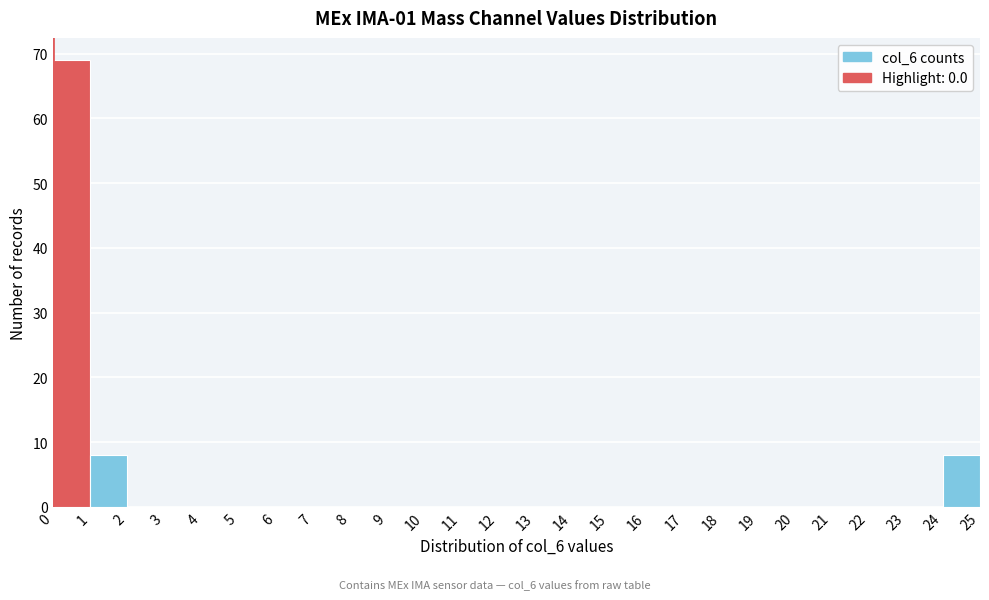

Reading left to right, transcribe this chart: for each bar, give the range it covers on the x-axis and its height. The values are not printed on the chart, so give them approximately, as read against the axis.

0 to 1: 69
1 to 2: 8
2 to 3: 0
3 to 4: 0
4 to 5: 0
5 to 6: 0
6 to 7: 0
7 to 8: 0
8 to 9: 0
9 to 10: 0
10 to 11: 0
11 to 12: 0
12 to 13: 0
13 to 14: 0
14 to 15: 0
15 to 16: 0
16 to 17: 0
17 to 18: 0
18 to 19: 0
19 to 20: 0
20 to 21: 0
21 to 22: 0
22 to 23: 0
23 to 24: 0
24 to 25: 8